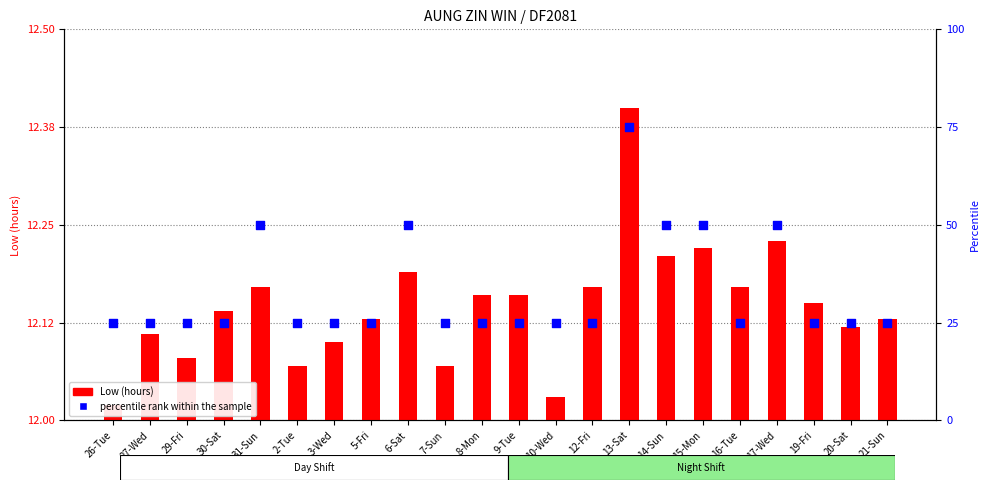

Which series has the largest total across all categories?

percentile rank within the sample